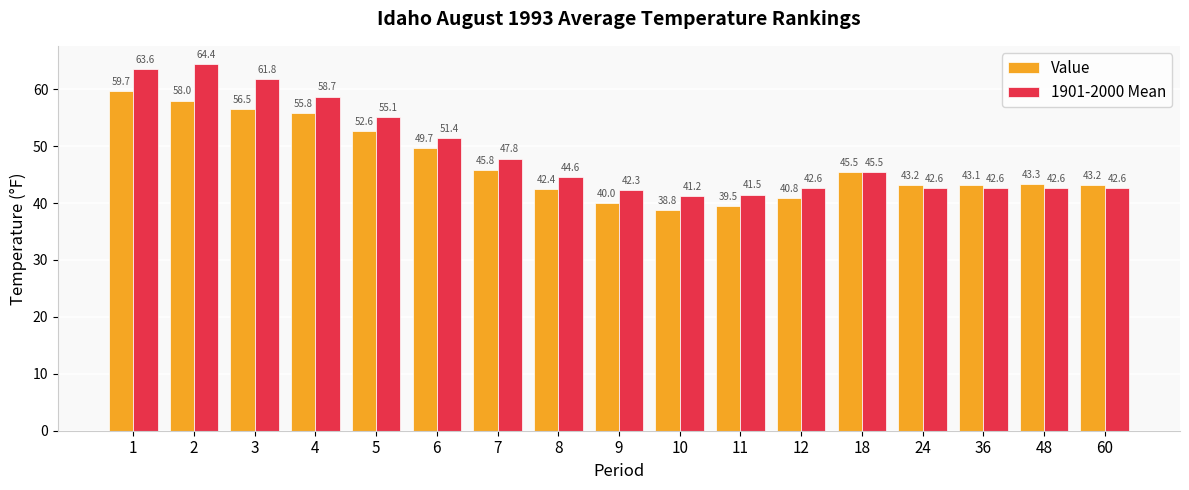

What is the difference between the second highest and second lowest values in the 1901-2000 Mean series?

22.1